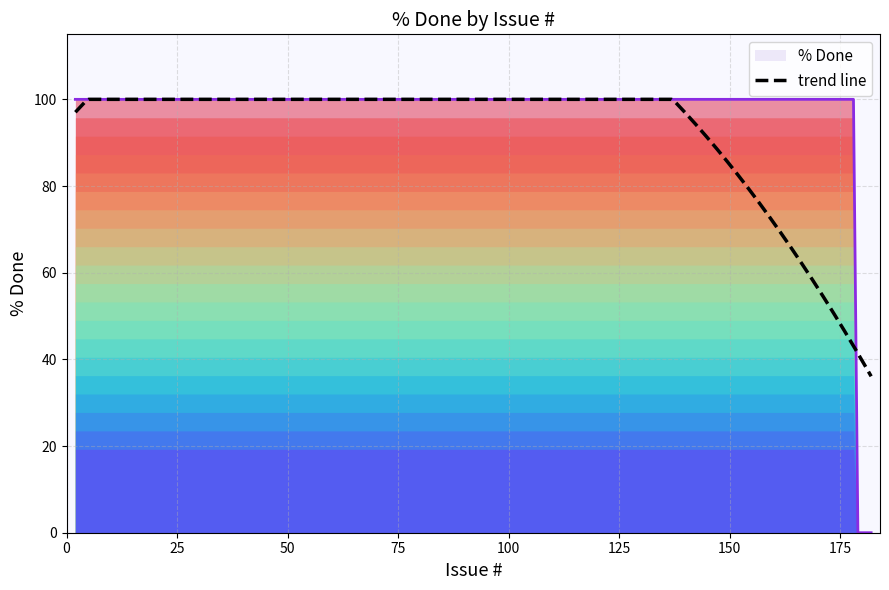

List the labels in order of value, smallest first.

182, 179, 181, 178, 177, 146, 145, 142, 108, 2